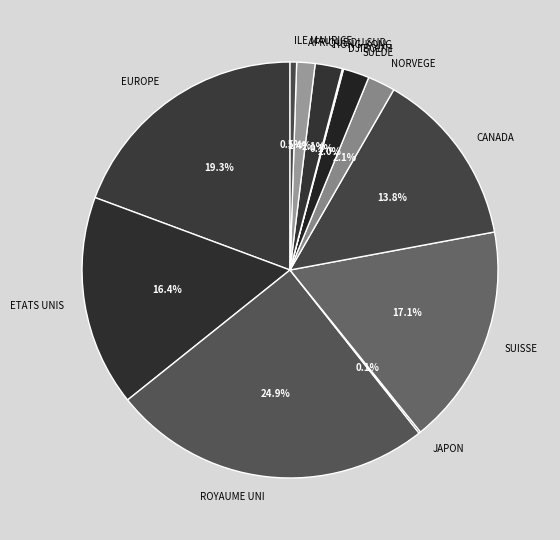

Does ROYAUME UNI represent more than half of the total?

No